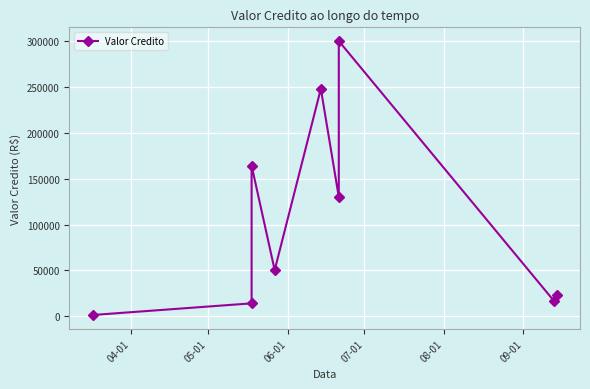

True or false: the data has more than 2 interior local peaks.

True